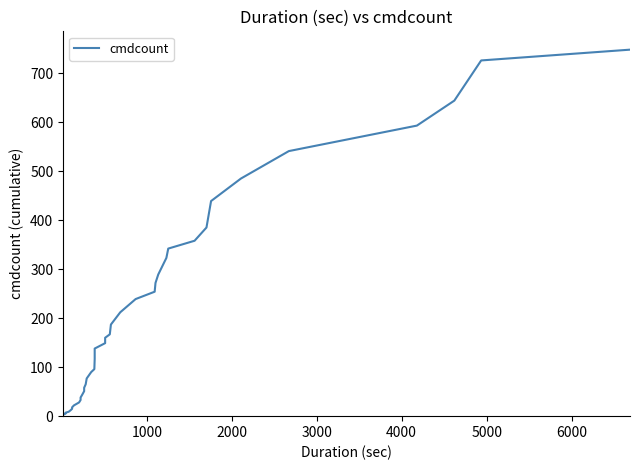

What is the value of the 26th point from the left?

239